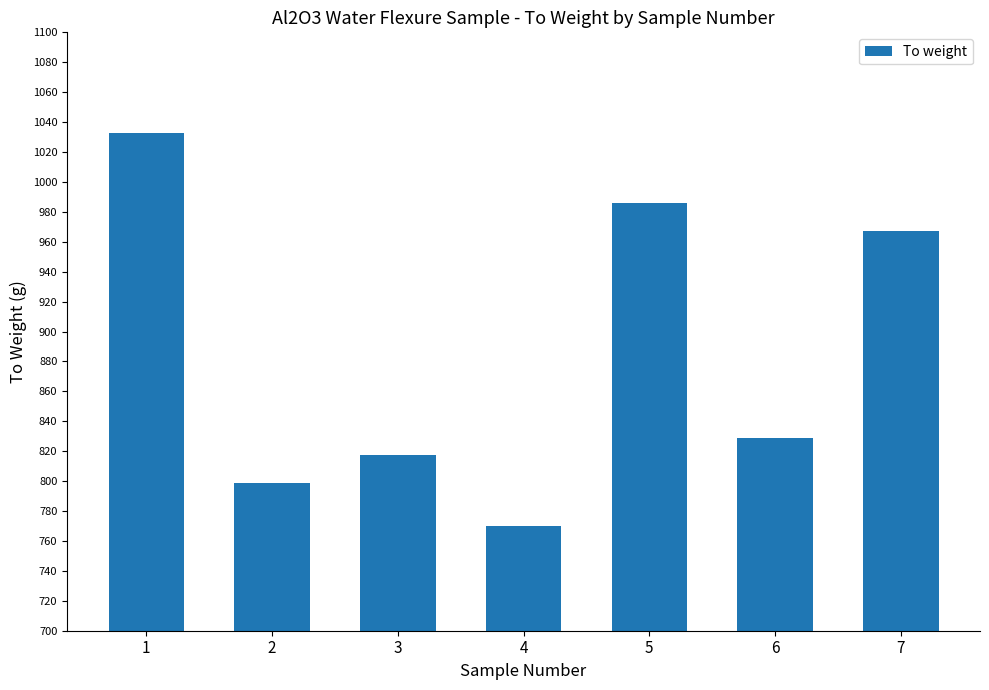

Between 6 and 7, which is larger?

7